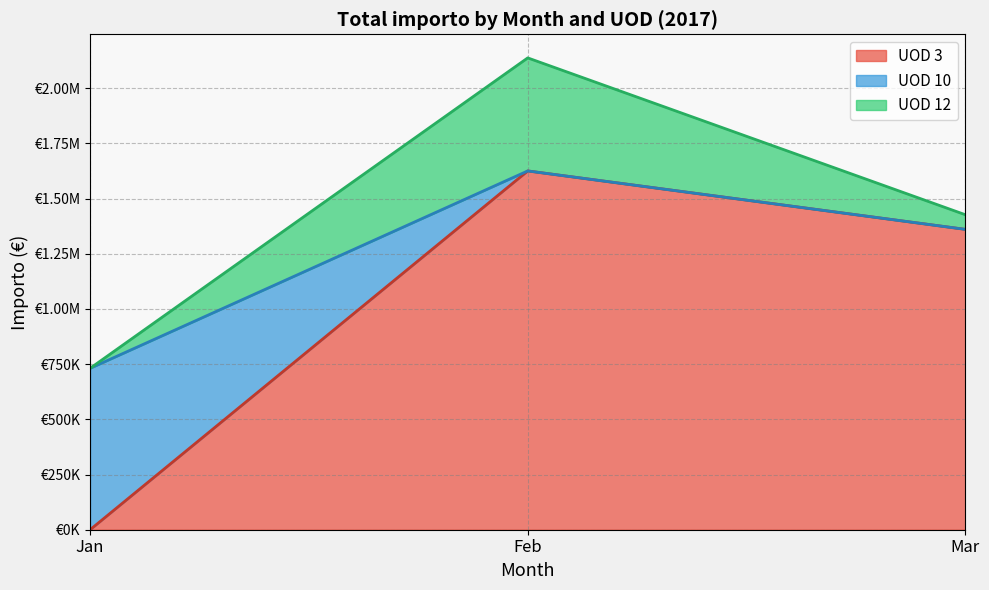

The UOD 3 line series shows 0.0 at Jan. True or false?

True